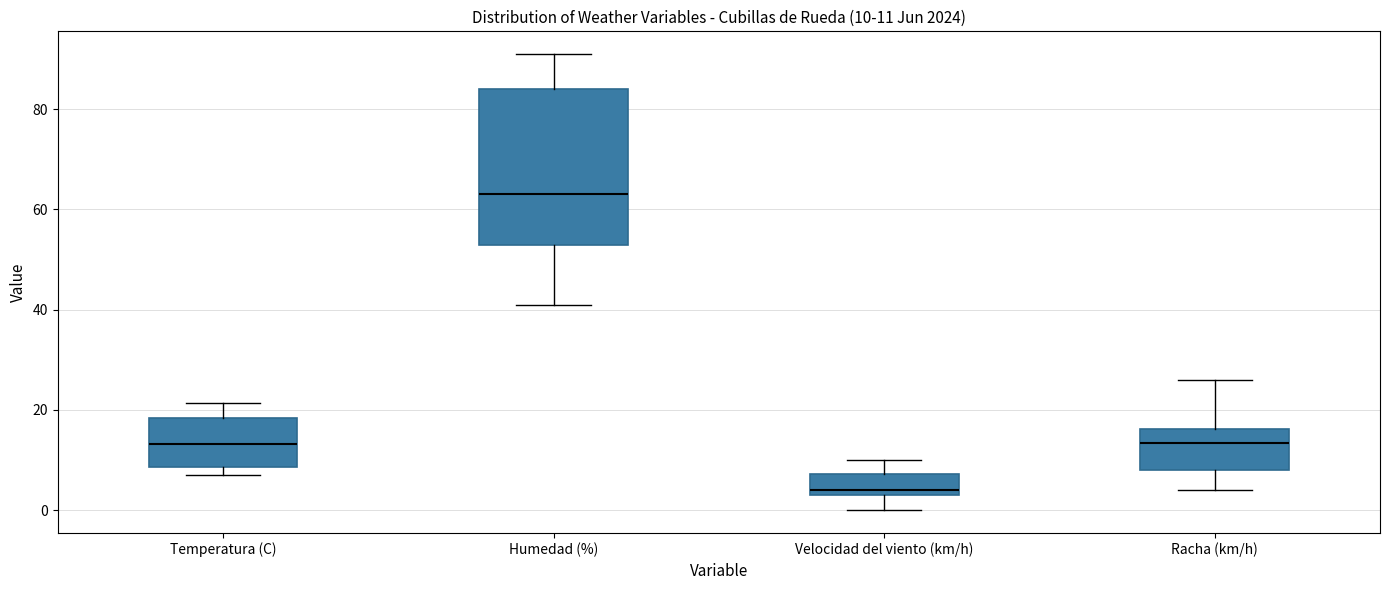

Which box is the tallest, from its lower edge to its upper edge?

Humedad (%)